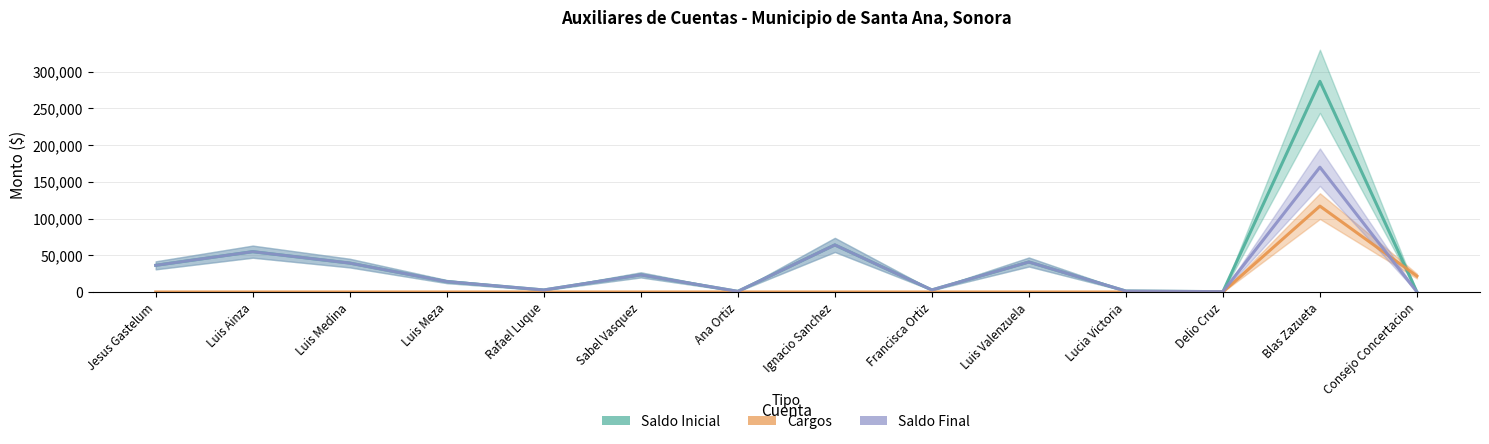

Which series has the largest range (max minus min)?

Saldo Inicial